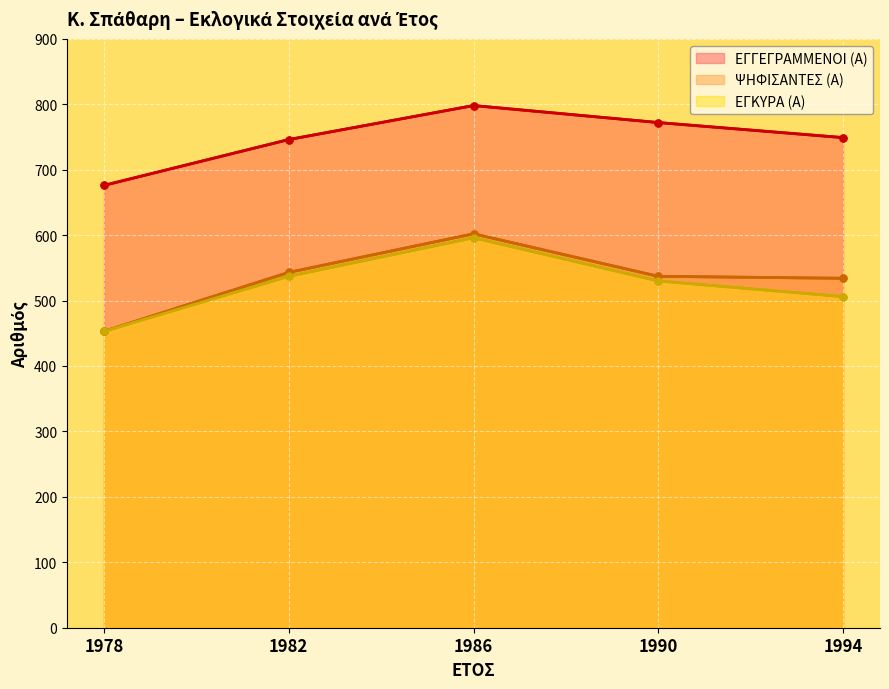

At which label does ΕΓΓΕΓΡΑΜΜΕΝΟΙ (Α) reach its peak?

1986